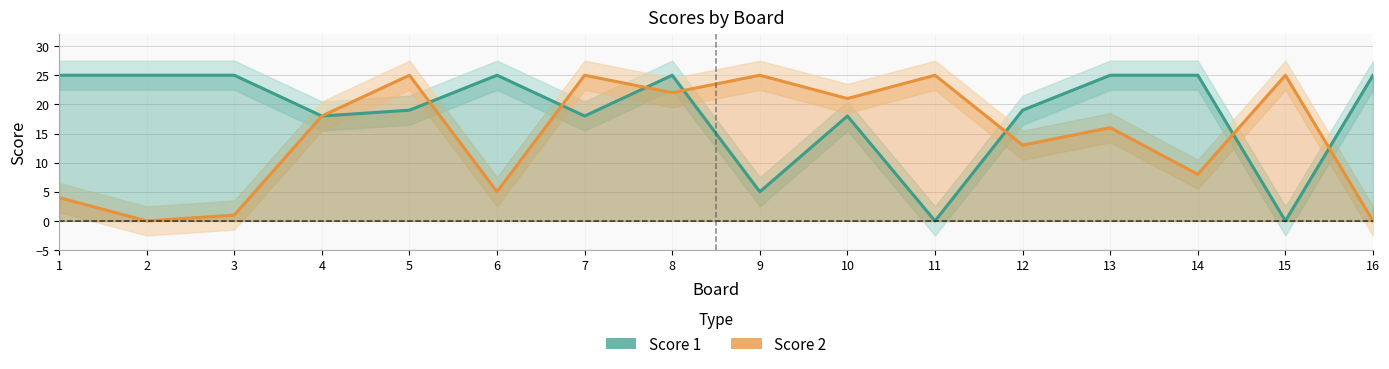

In Score 1, how many points are lower than both neighbors (excluding endpoints)?

5